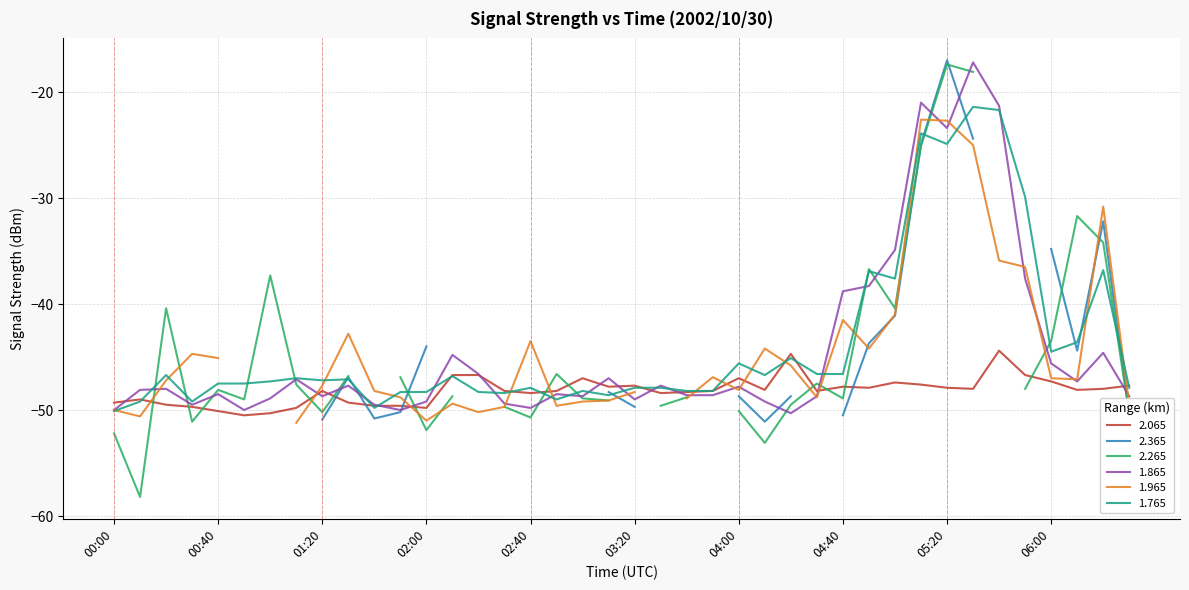

The 2.065 series shows -47.3 at 06:00. True or false?

True